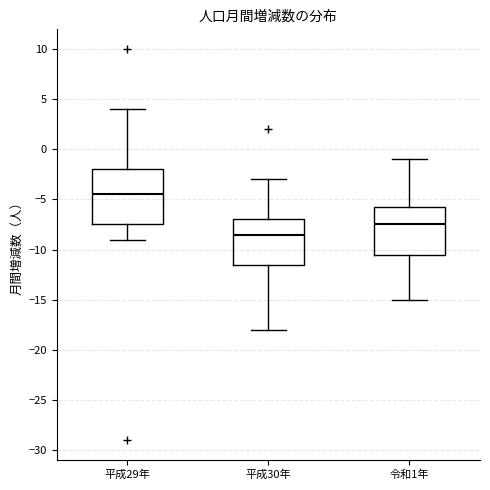

Comparing the boxes themselves (not the whiskers), which one is the tallest?

平成29年